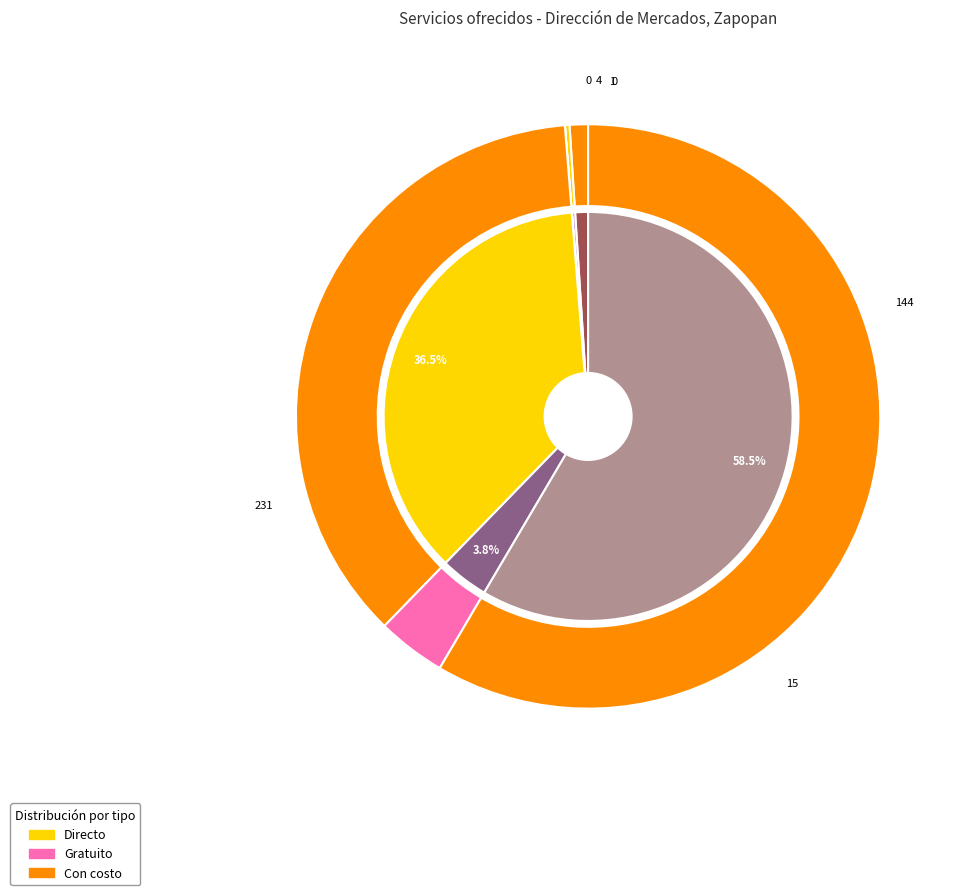

Combined, what portion of the pie is Traspaso de Local and Remozamiento menor de local?

4.8%